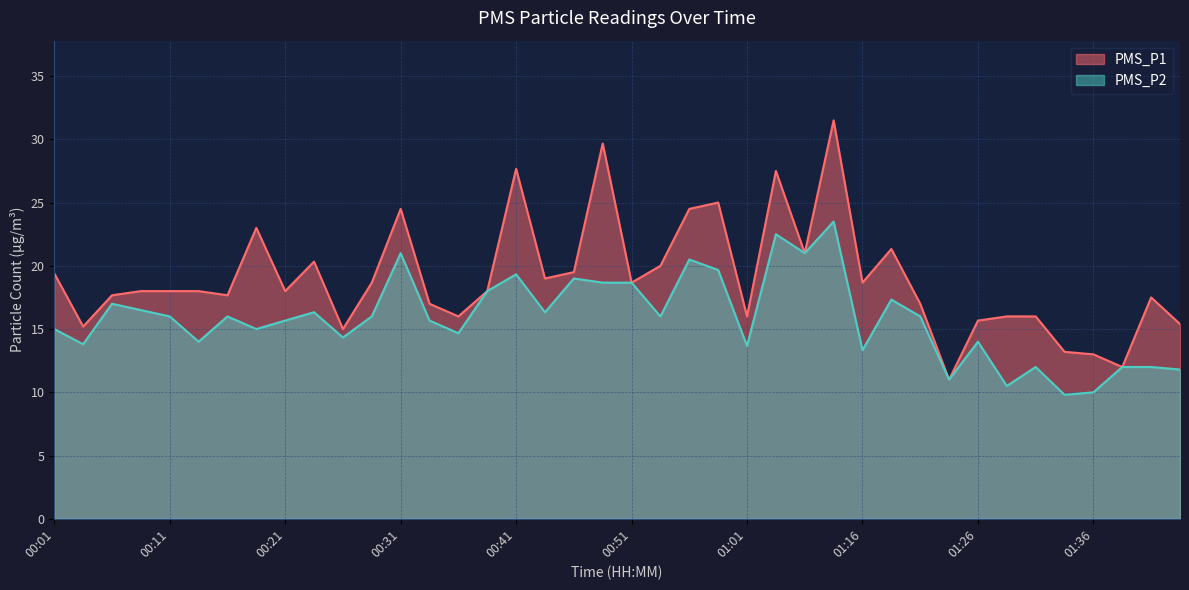

True or false: PMS_P2 has more than 1 points higher than both neighbors.

True